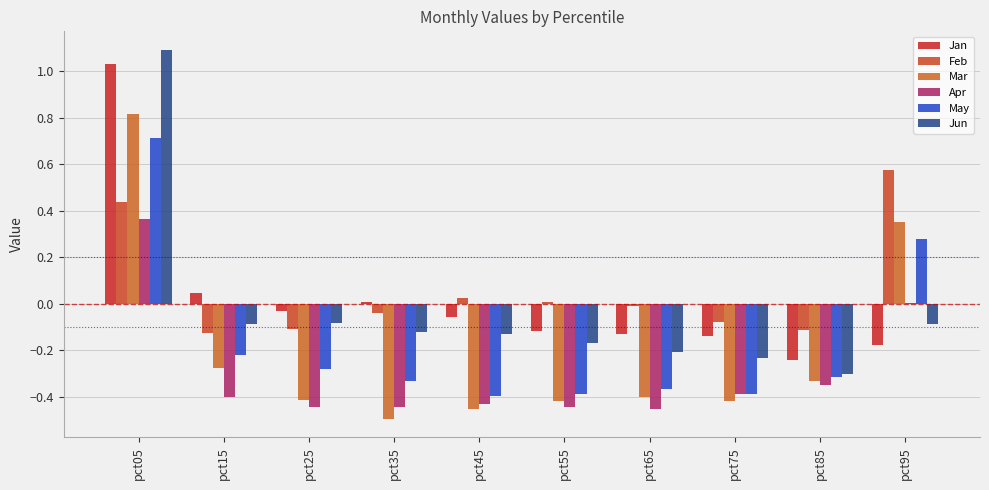

Where does the Feb series first go above 0?

pct05